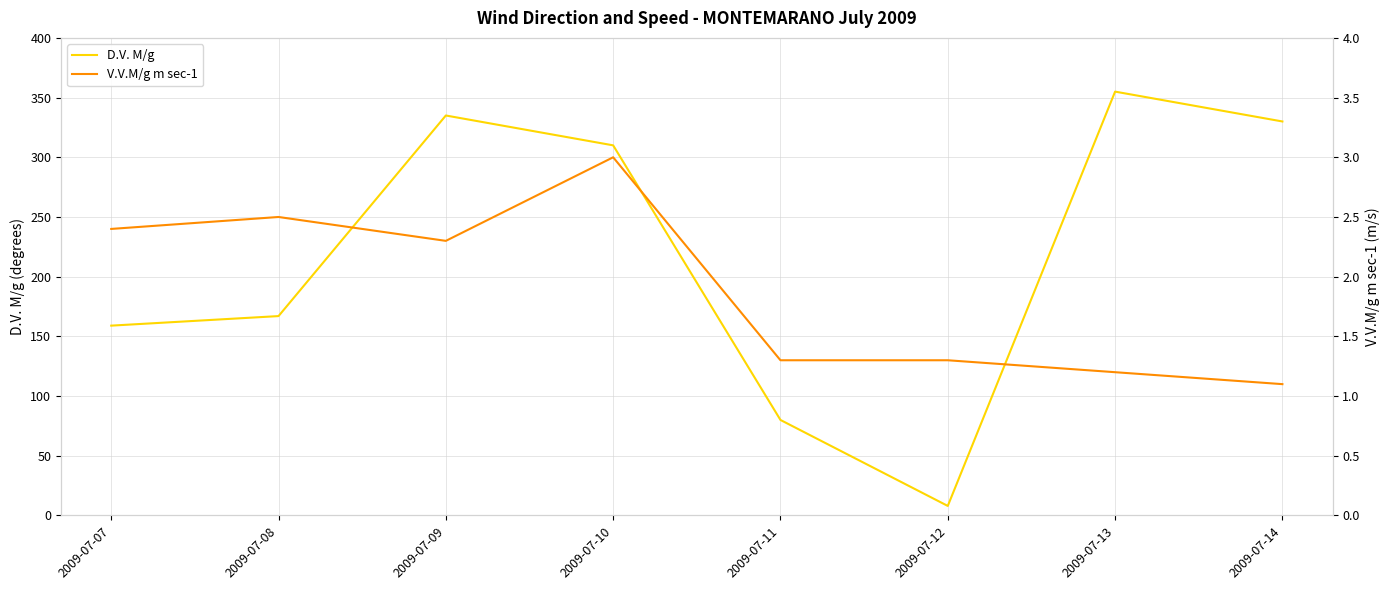

Is the value of D.V. M/g at 2009-07-12 greater than the value of V.V.M/g m sec-1 at 2009-07-11?

Yes